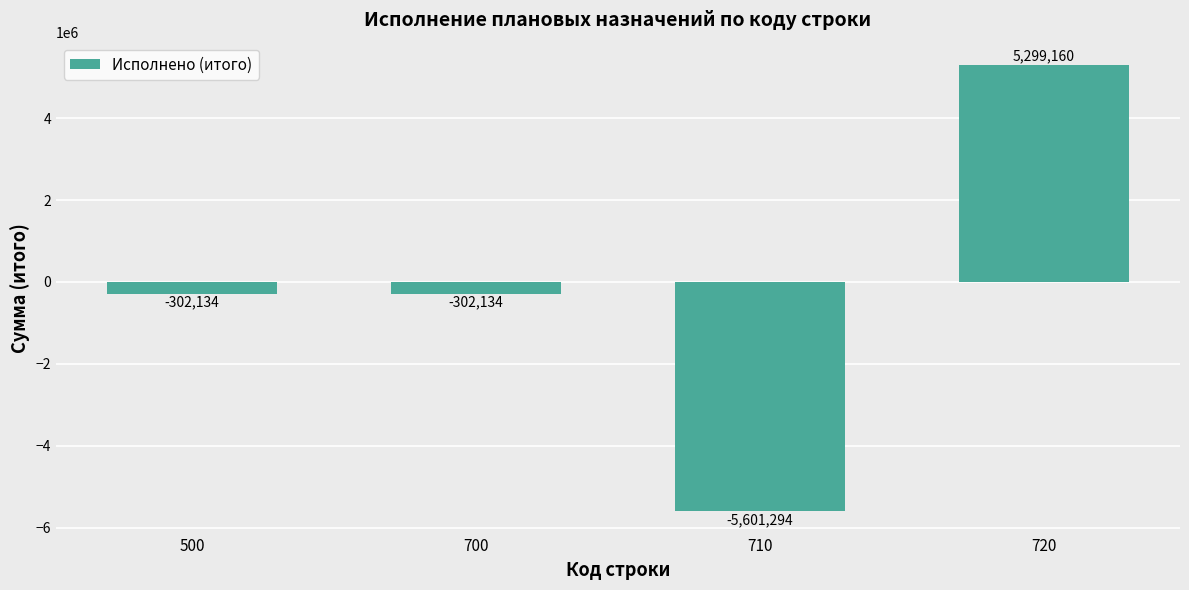

Where does the data first go above -302134?

720